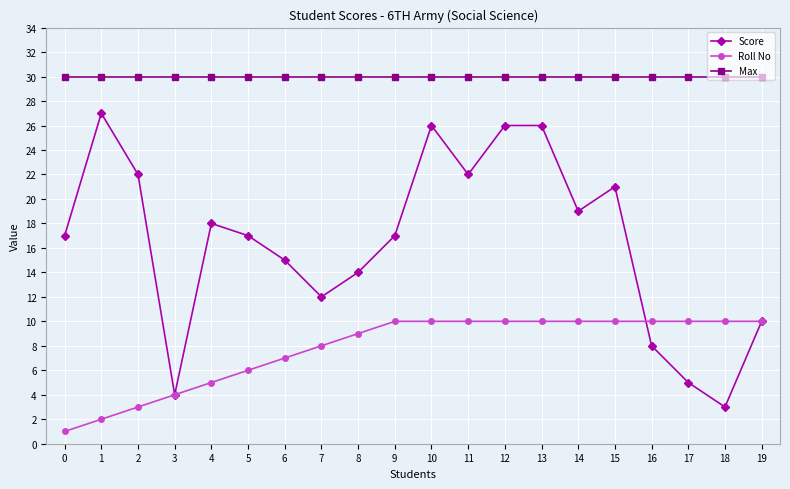

Does the chart display data point markers on the line(s)?

Yes